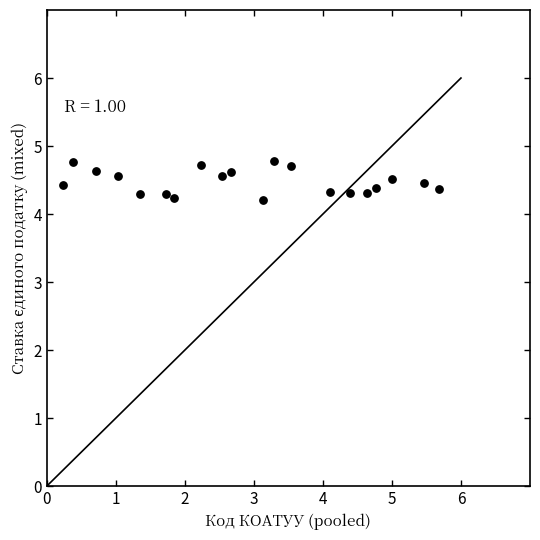

What is the range of X values (max minus min)?

5.4